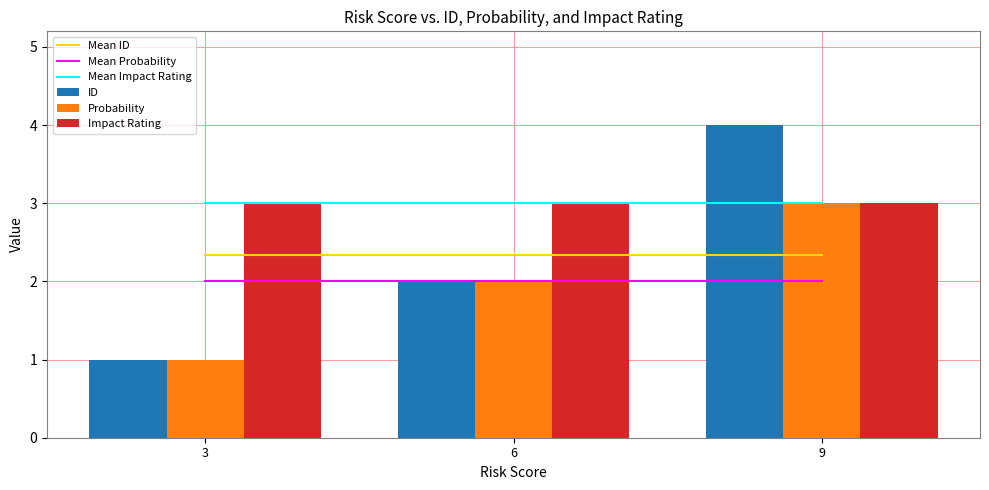

What is the total value across all series at 6?

14.3